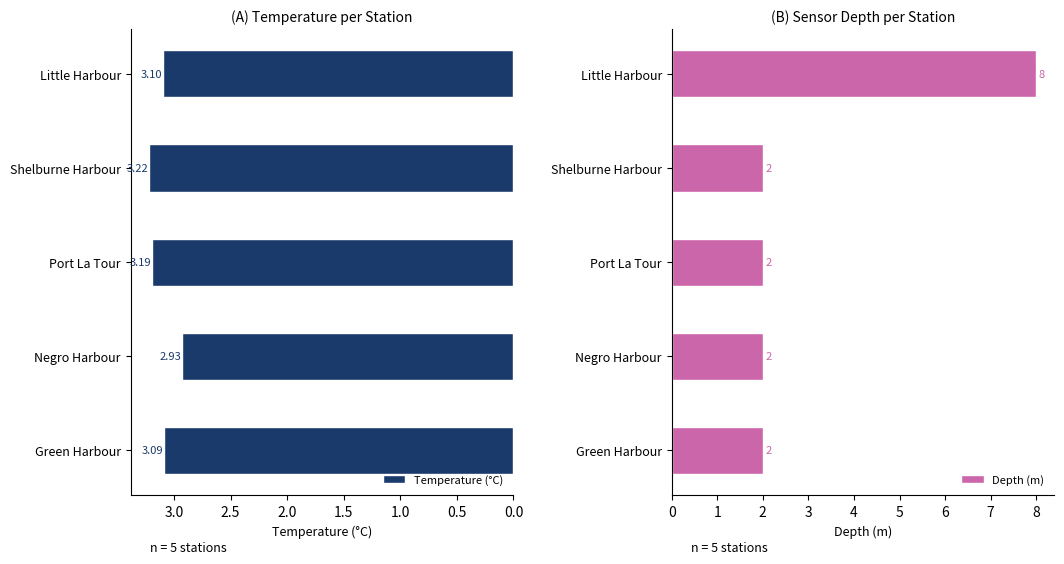

What is the sum of all Depth (m) values?

16